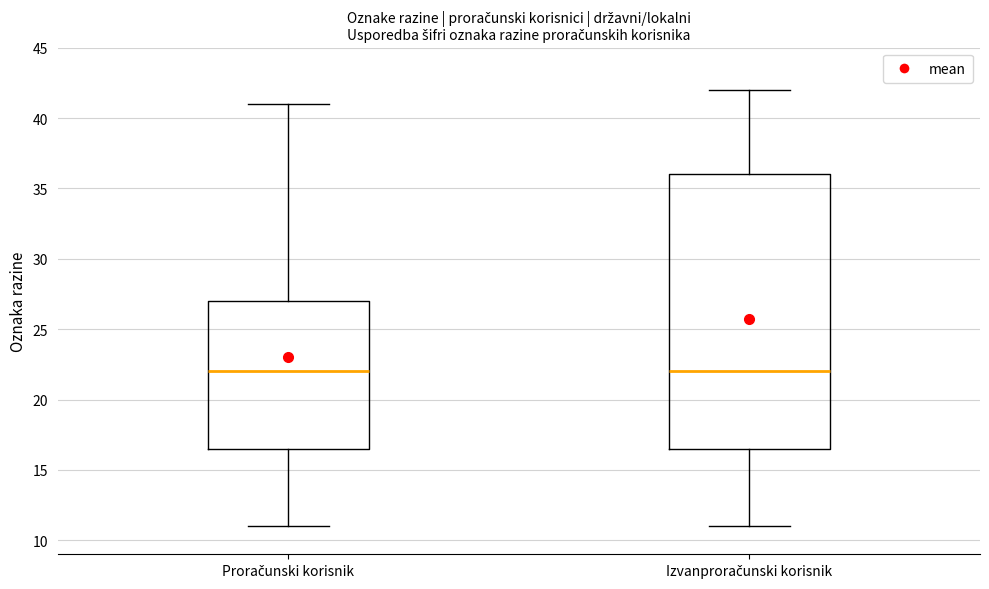

Comparing the boxes themselves (not the whiskers), which one is the tallest?

Izvanproračunski korisnik